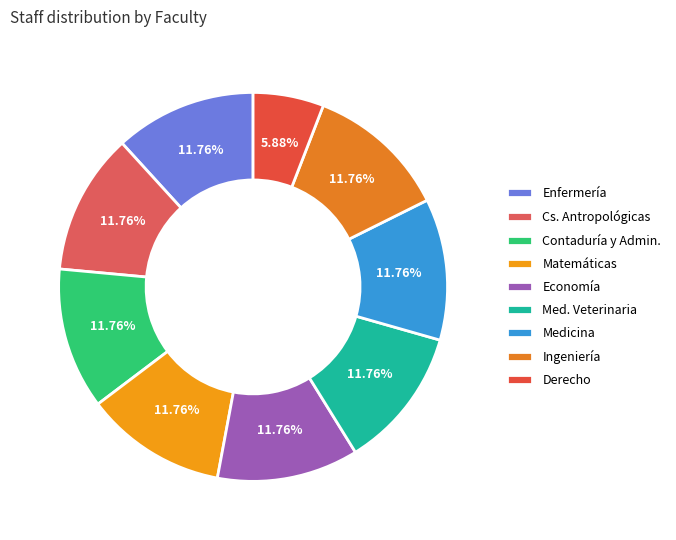

Count the number of slices in the pie.

9